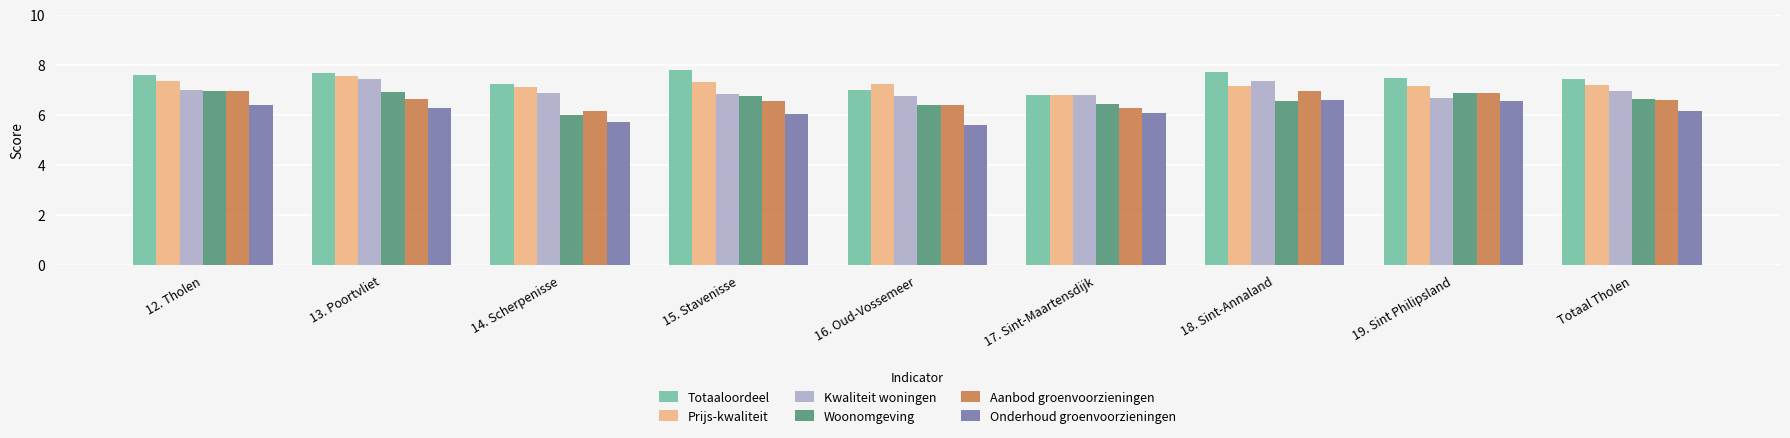

What is the label of the 3rd bar from the left?

14. Scherpenisse